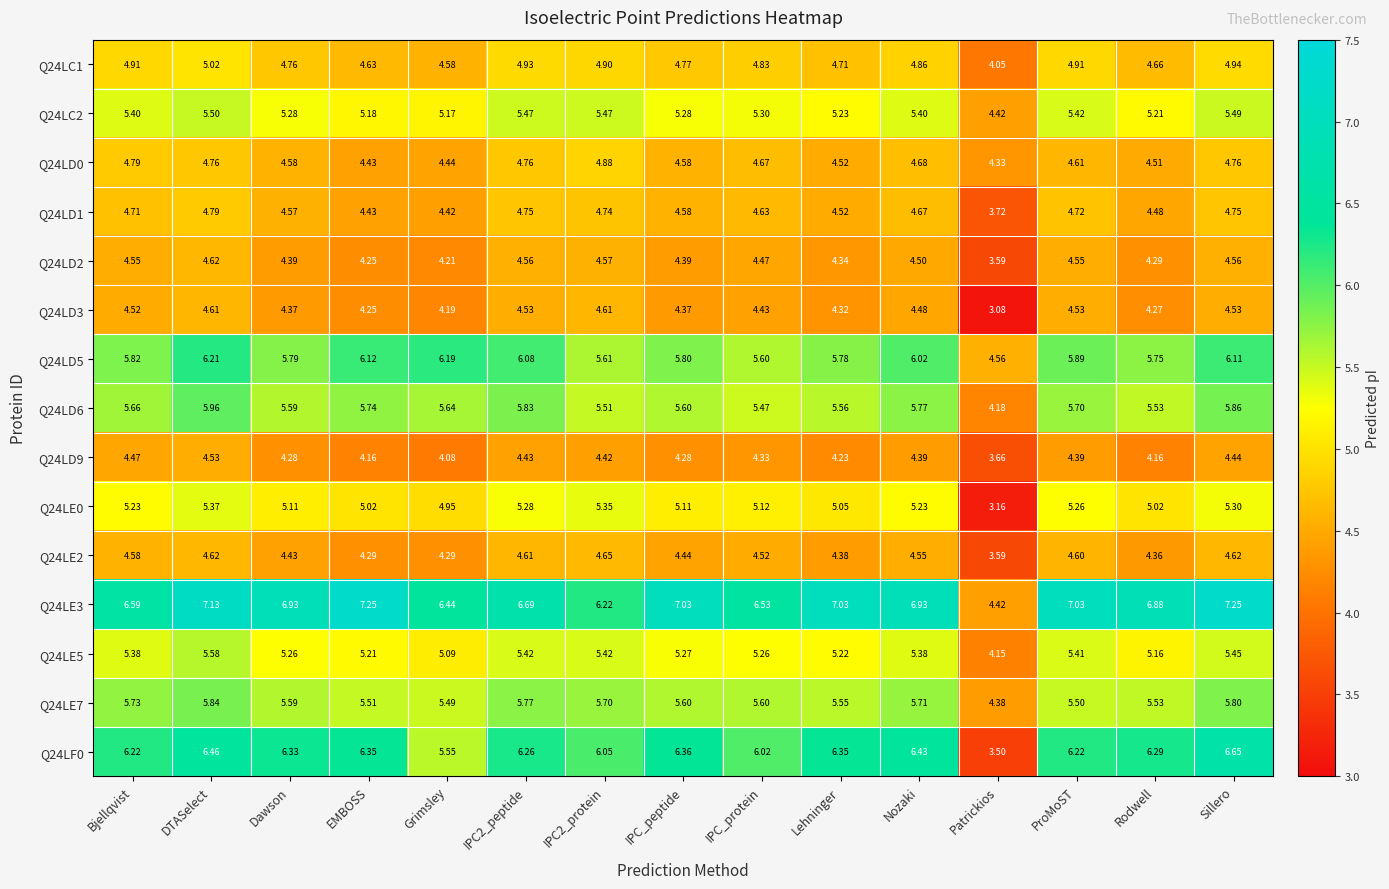

Where is Q24LE7 nearest to the value 5?

Grimsley